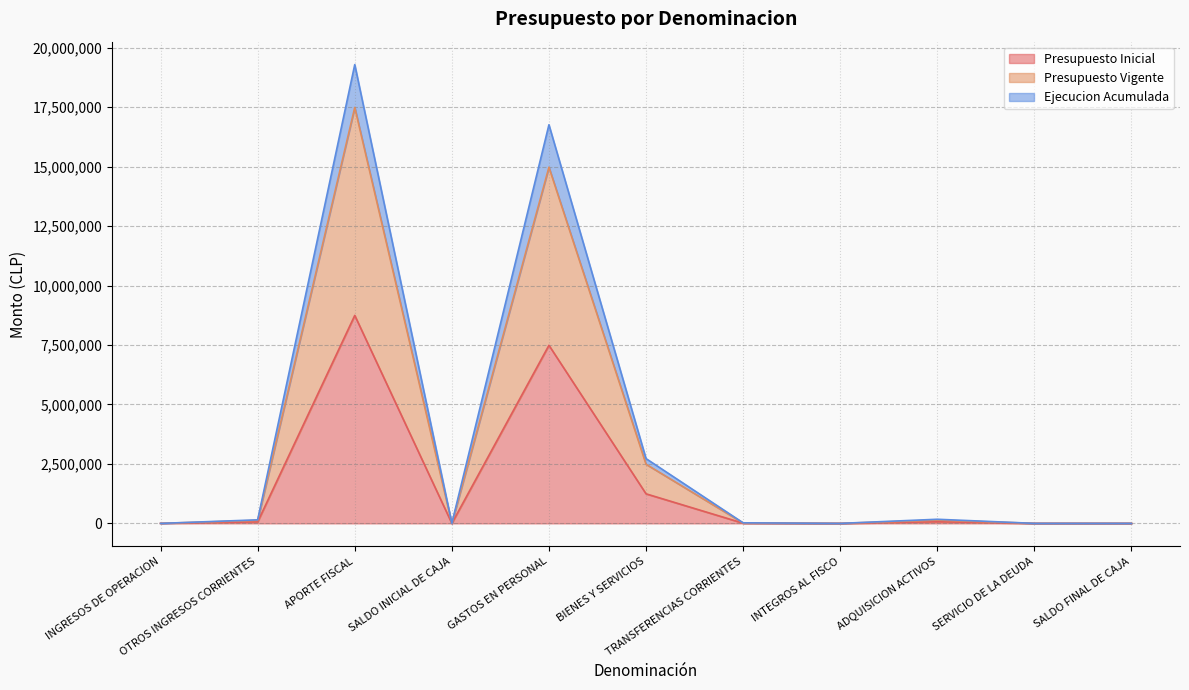

True or false: Ejecucion Acumulada and Presupuesto Inicial cross at least once.

False